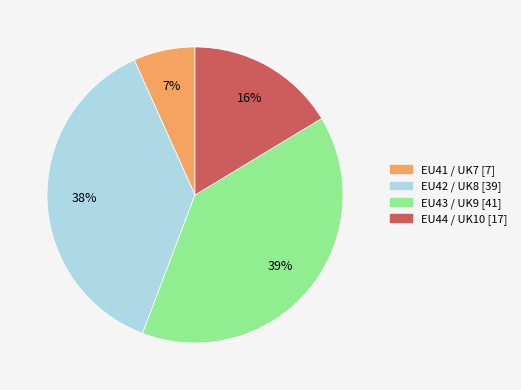

To the nearest percent, what is the average slice percentage?

25%